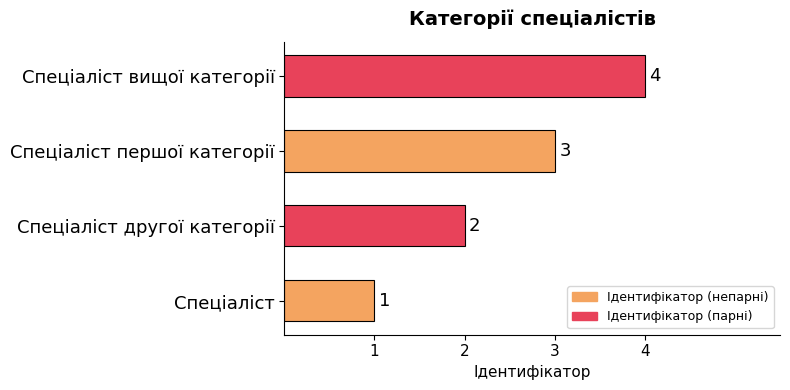

Which has a higher value, Спеціаліст першої категорії or Спеціаліст другої категорії?

Спеціаліст першої категорії